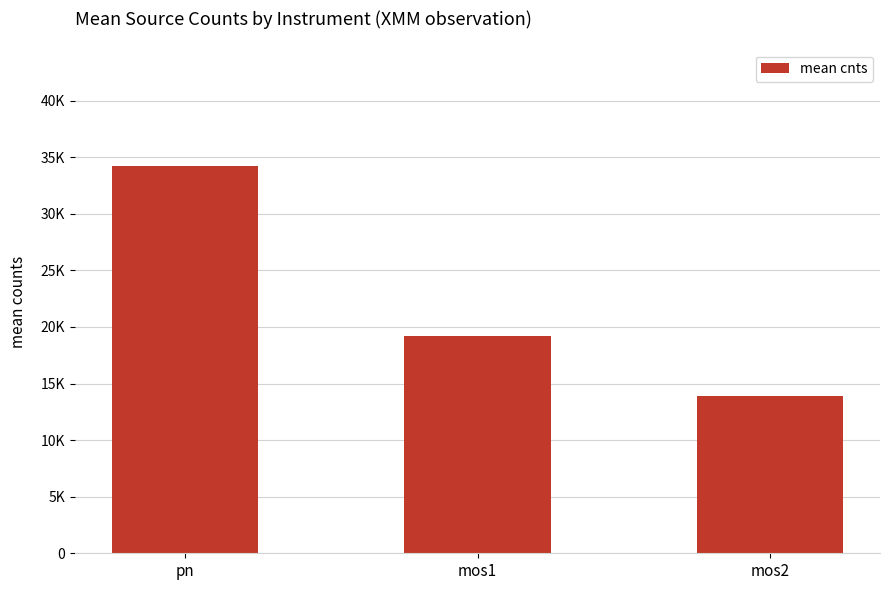

Between mos1 and mos2, which is larger?

mos1